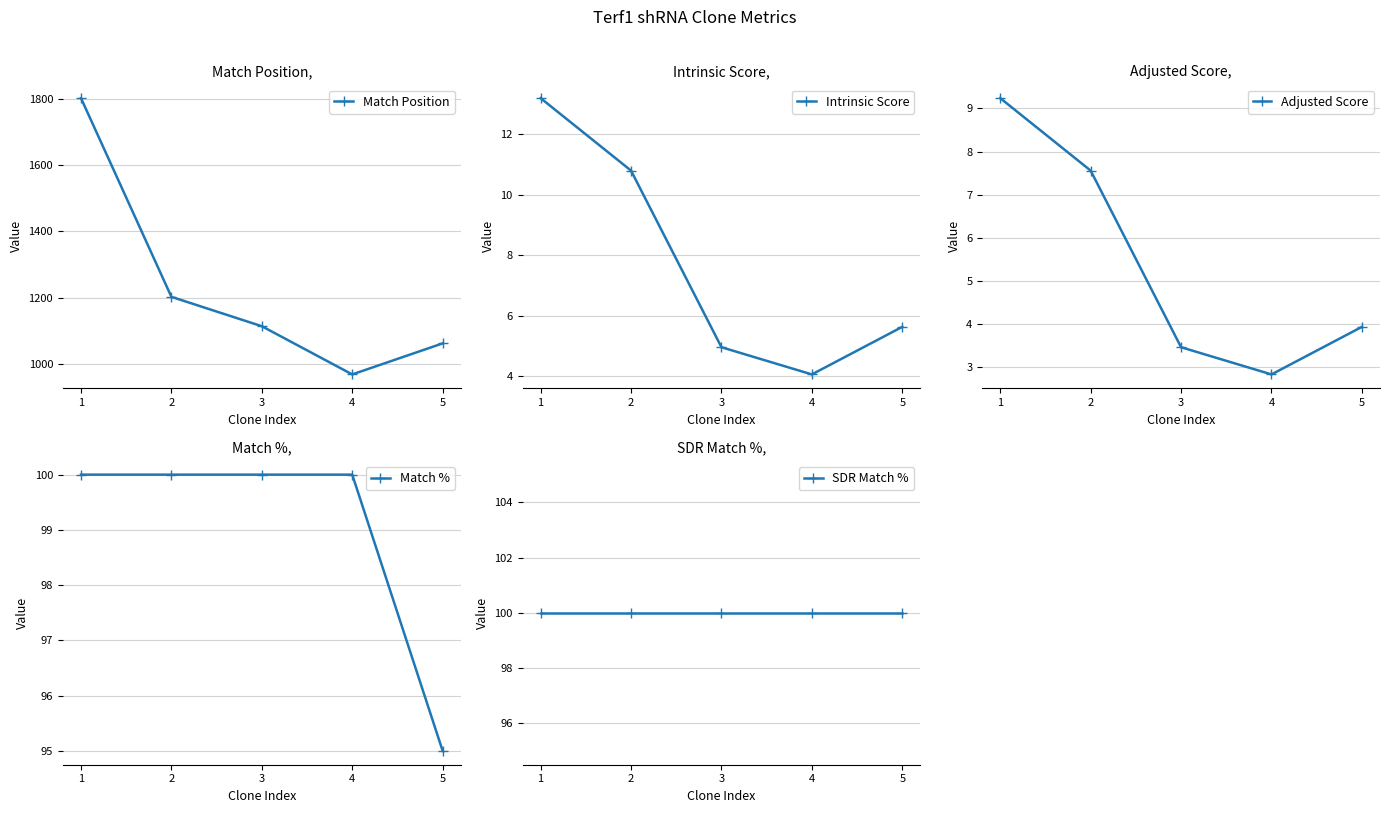

What is the difference between the maximum and minimum values in the Match % series?

5